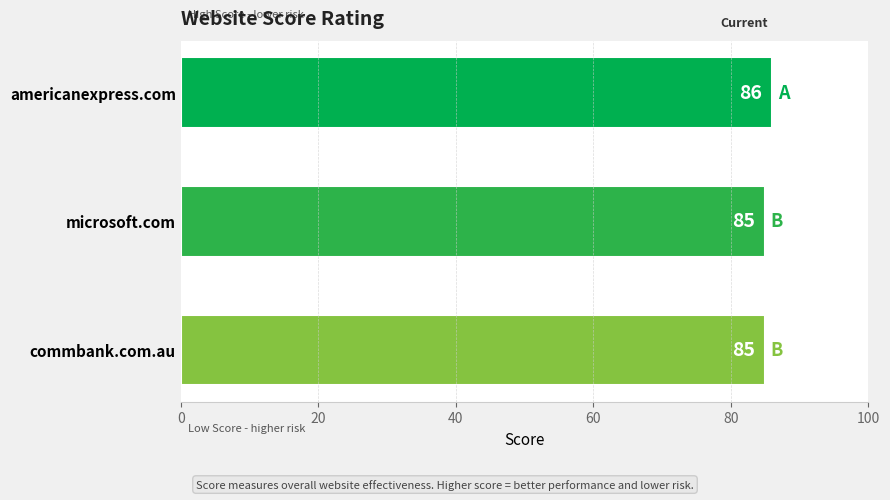

What is the difference between the maximum and second lowest values?

1